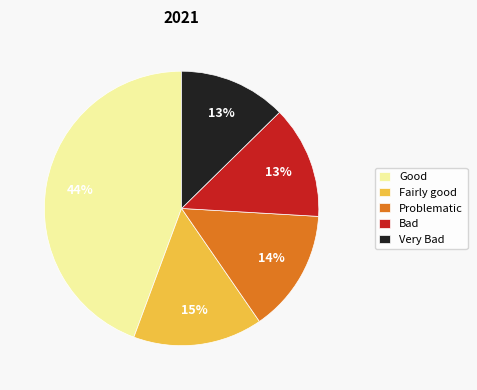

Is it true that Good is 54% of the pie?

False